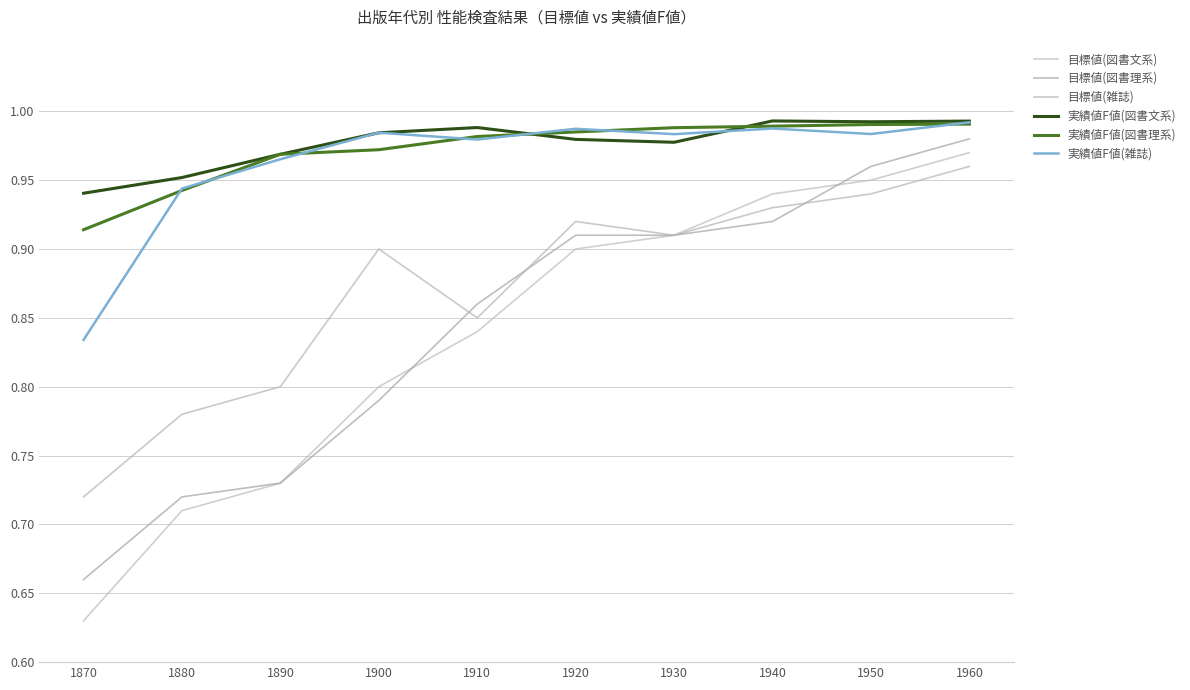

Does the chart have visible grid lines?

Yes